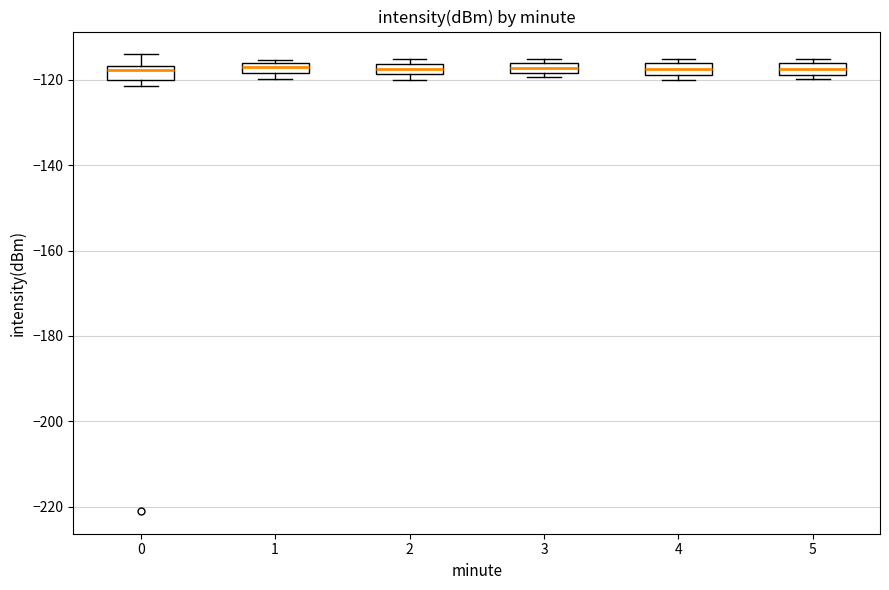

Where is the lower edge of the box at x = 5 on the y-axis? The values are not printed on the chart, so give them approximately, as read against the axis.

-118